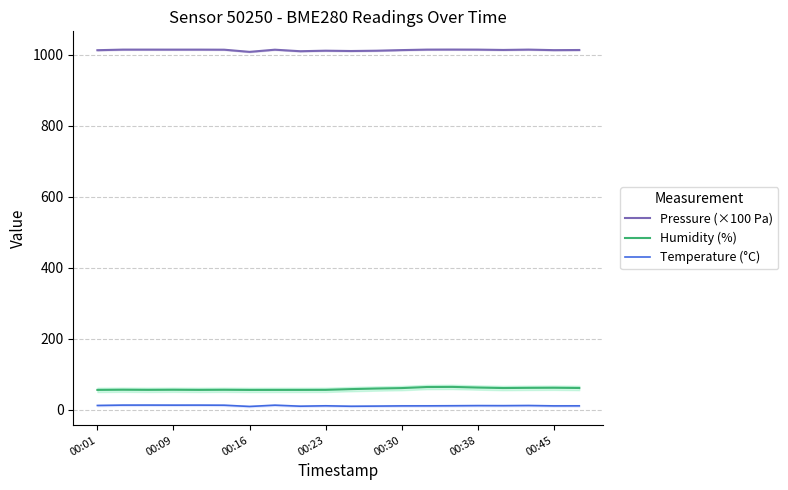

What is the difference between the highest and lowest values at 16?

1001.8